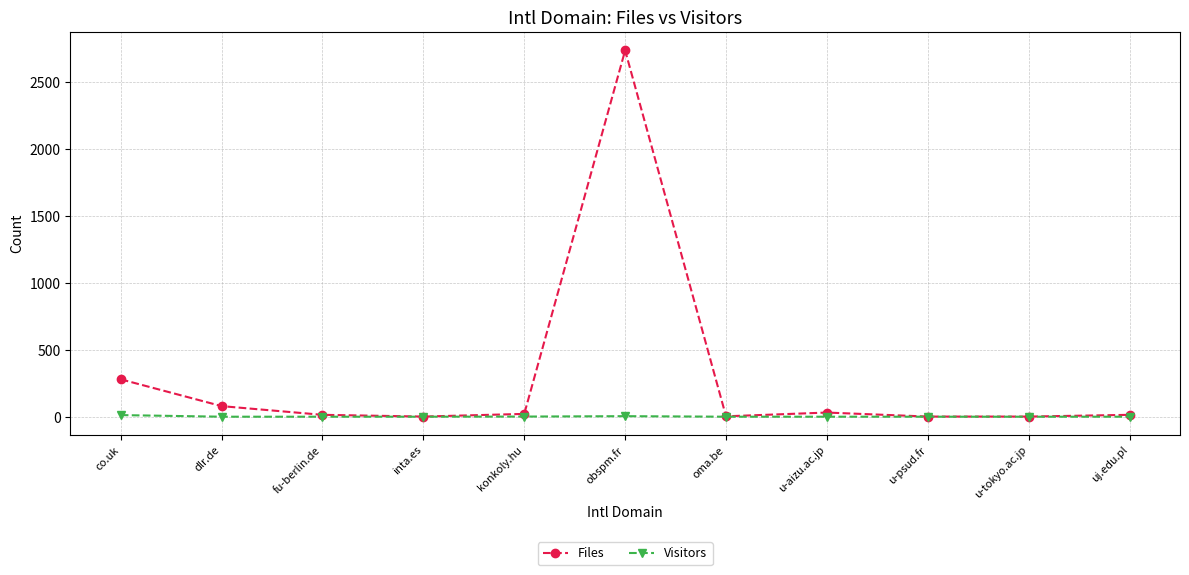

Is it true that Files equals 1454 at obspm.fr?

False